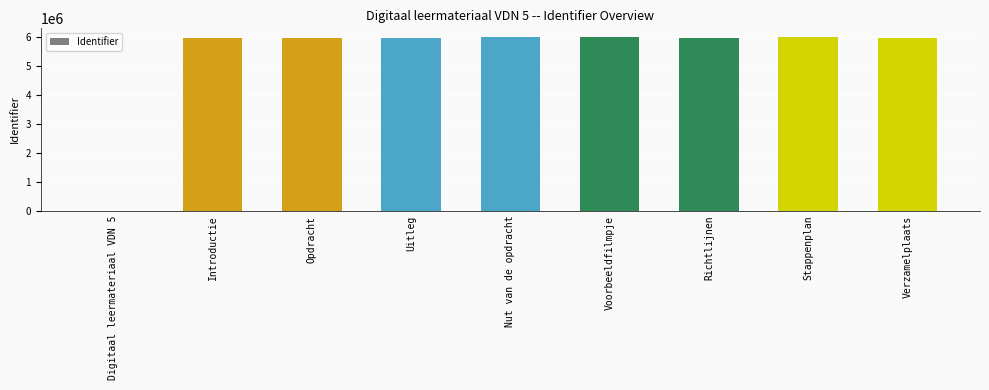

How many data points does each series have?

9